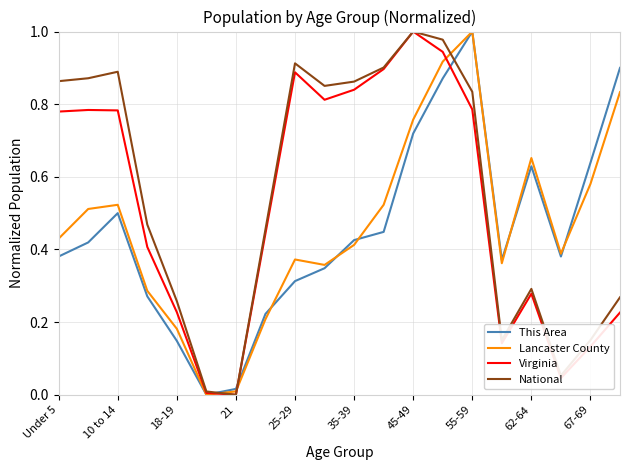

Is this an area chart (filled region under the line)?

No